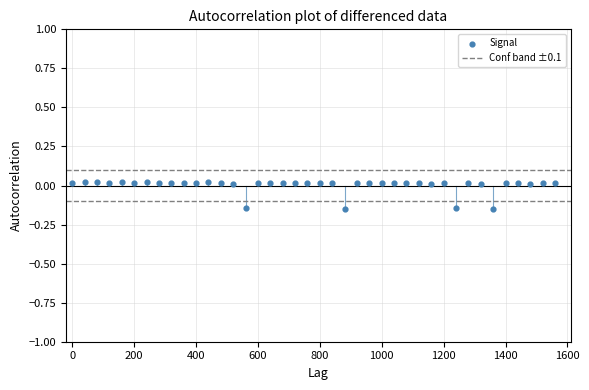

What is the range of X values (max minus min)?

1560.0